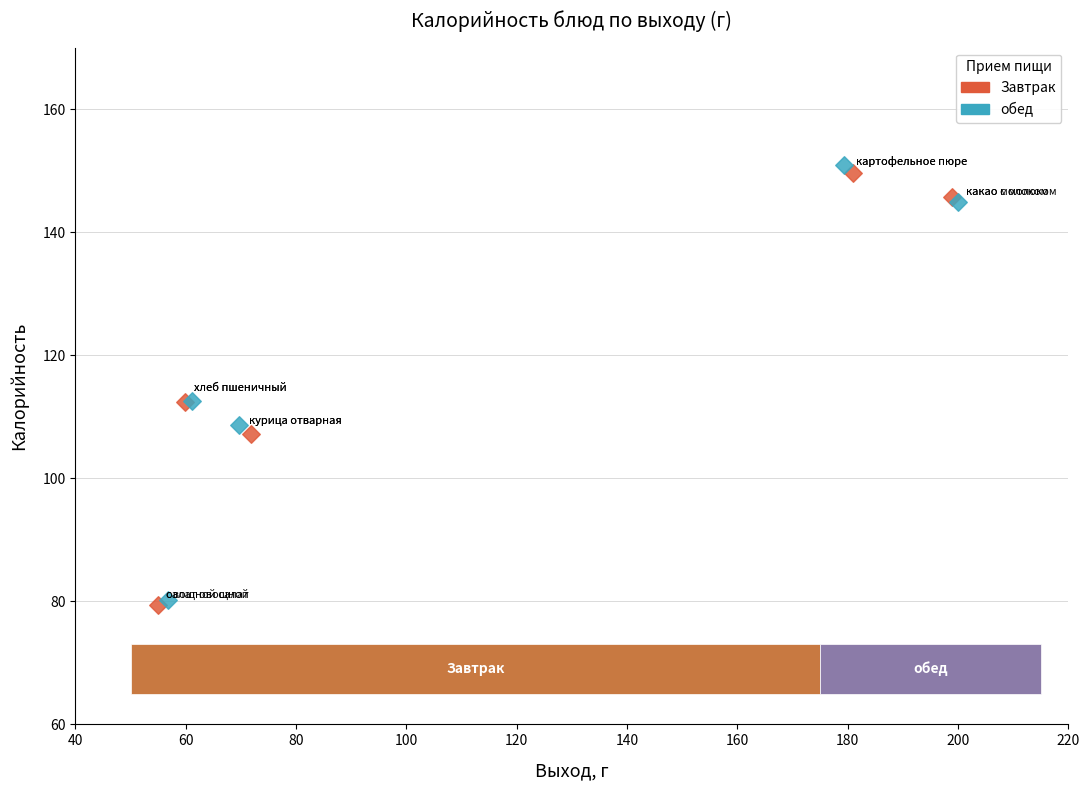

What are all the series names shown in the legend?

Завтрак, обед